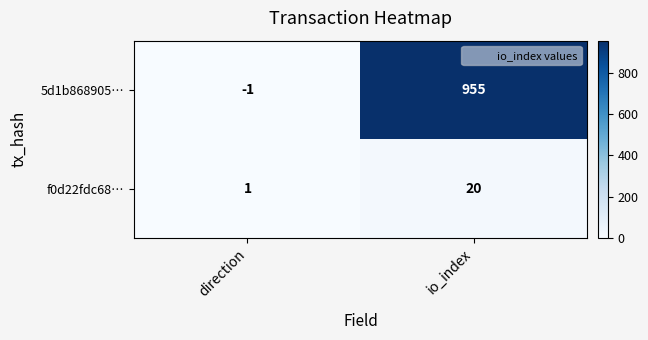

Which series has the largest total across all categories?

5d1b868905…